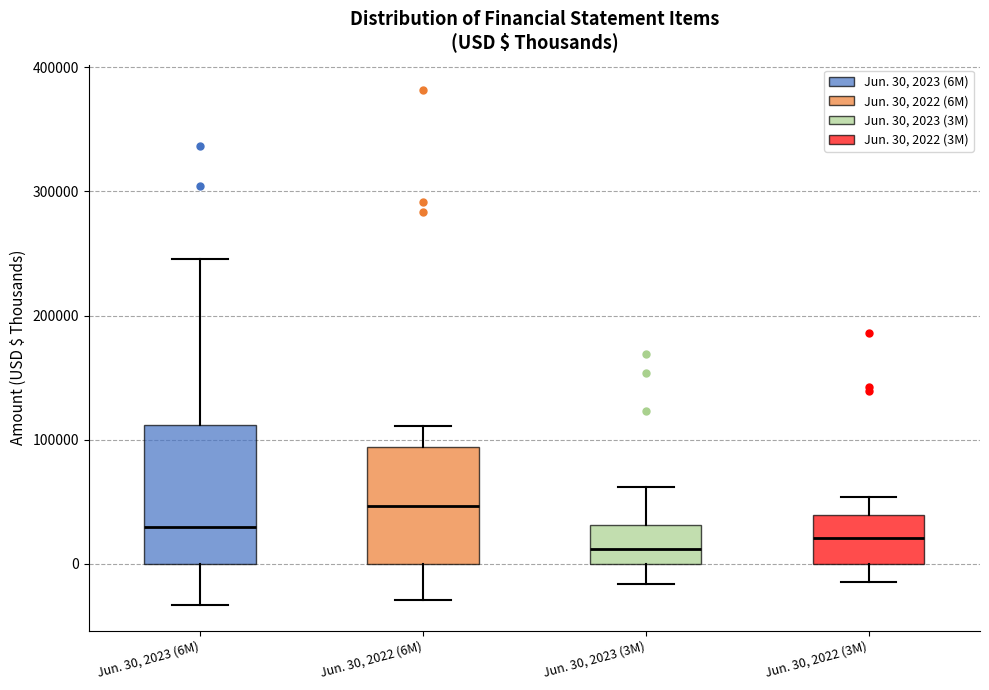

Reading left to right, transcribe this box plot: for each box, give where its median line is, the range the box spans, and where its two whiskers end, as read against the y-axis. The values are not printed on the chart, so give them approximately, as read against the axis.

Jun. 30, 2023 (6M): median 30000, box 0 to 110000, whiskers -30000 to 250000
Jun. 30, 2022 (6M): median 50000, box 0 to 90000, whiskers -30000 to 110000
Jun. 30, 2023 (3M): median 10000, box 0 to 30000, whiskers -20000 to 60000
Jun. 30, 2022 (3M): median 20000, box 0 to 40000, whiskers -10000 to 50000